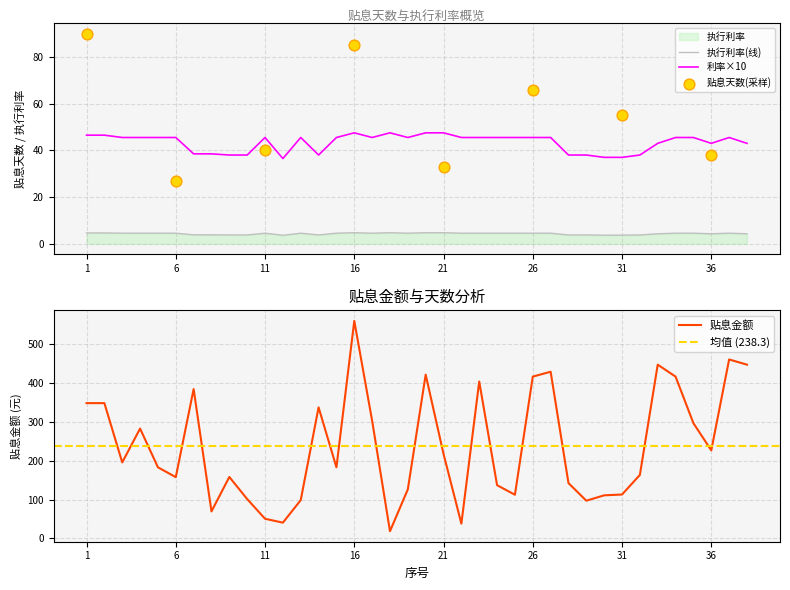

Is the value of 贴息金额 at 14 greater than the value of 执行利率 at 22?

Yes